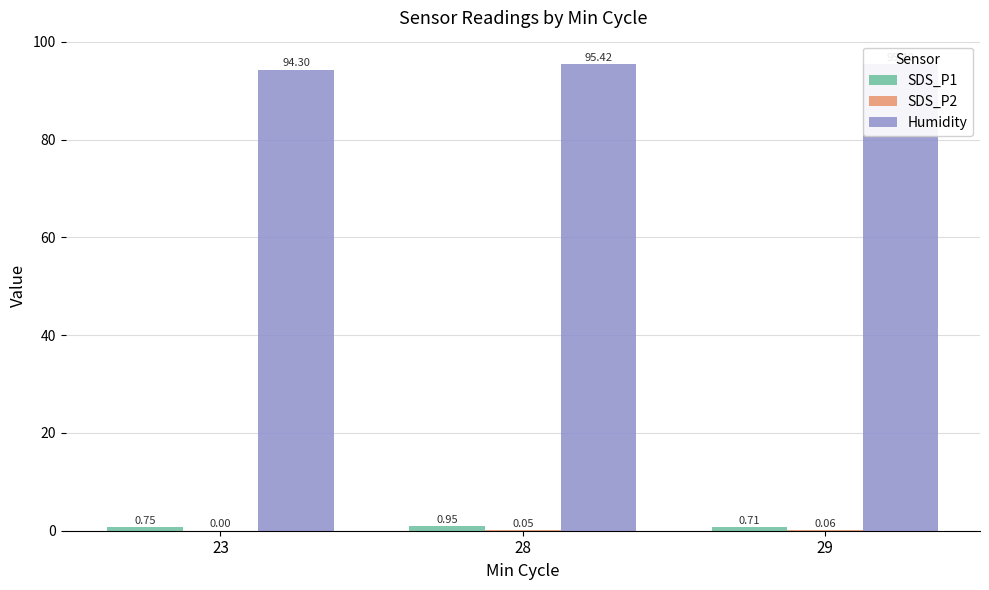

What is the total value across all series at 28?

96.4